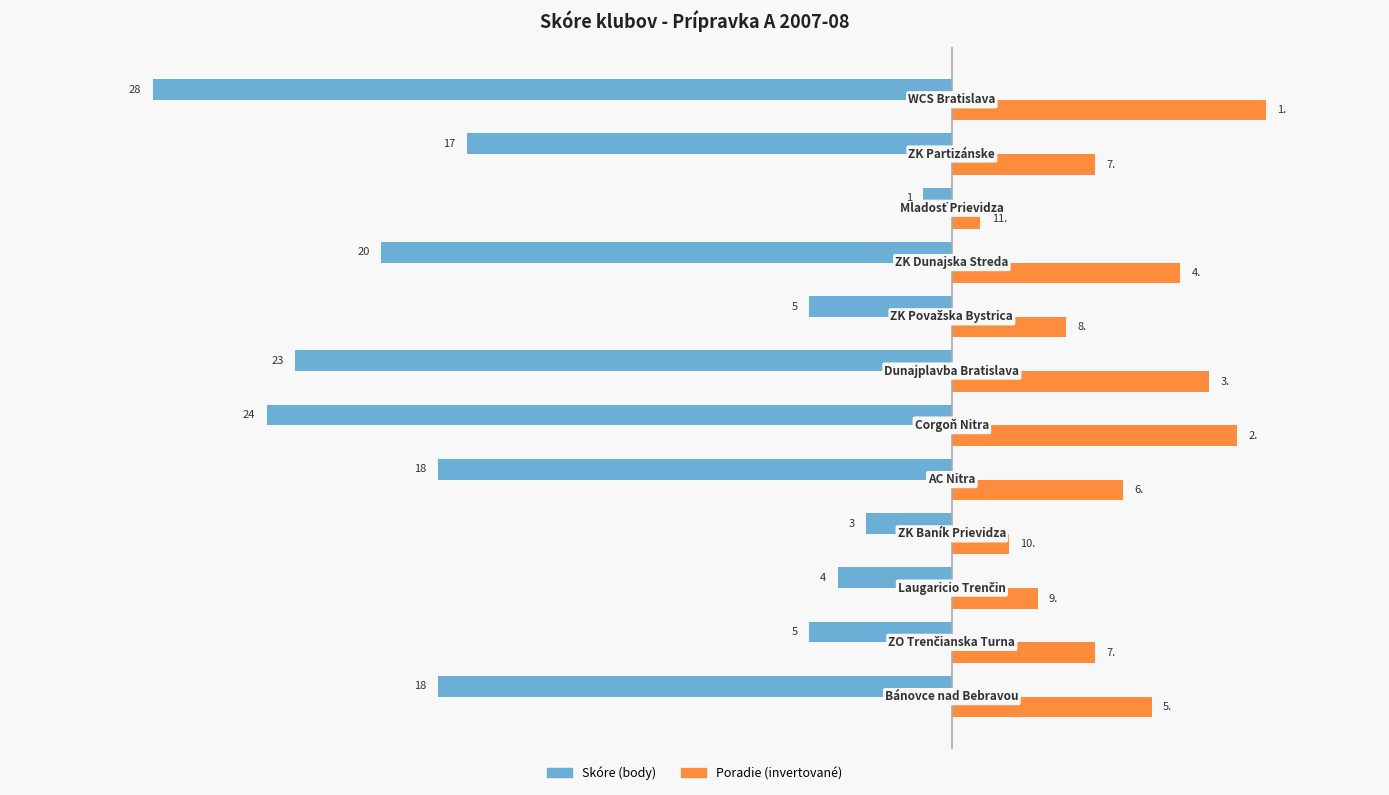

Count the Poradie (invertované) values in the range 4 to 9.

7